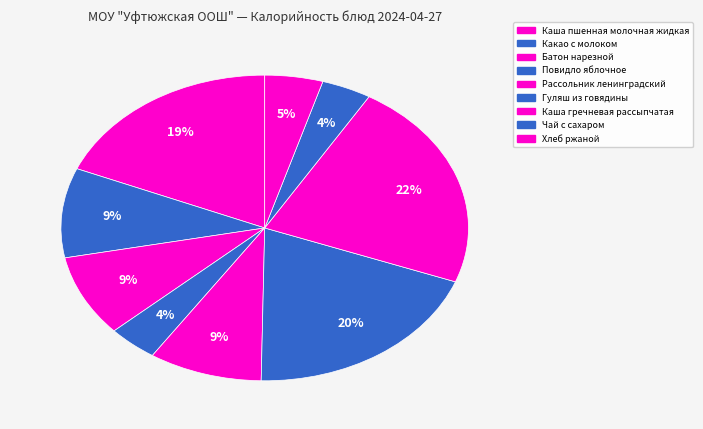

Is the sum of Гуляш из говядины and Рассольник ленинградский greater than half?

No